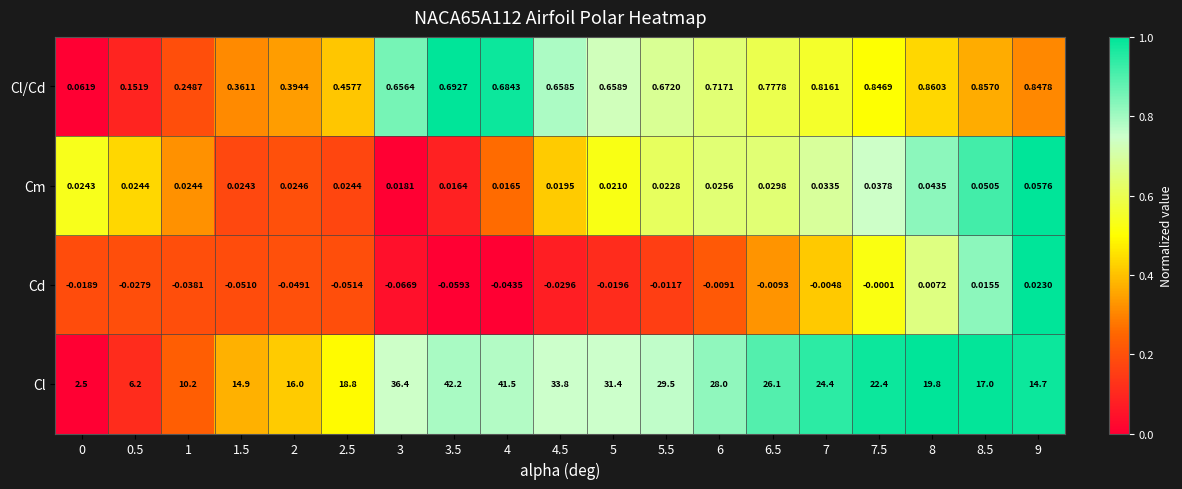

Rank the series by their maximum value, from highest to lowest.

Cl, Cl/Cd, Cm, Cd